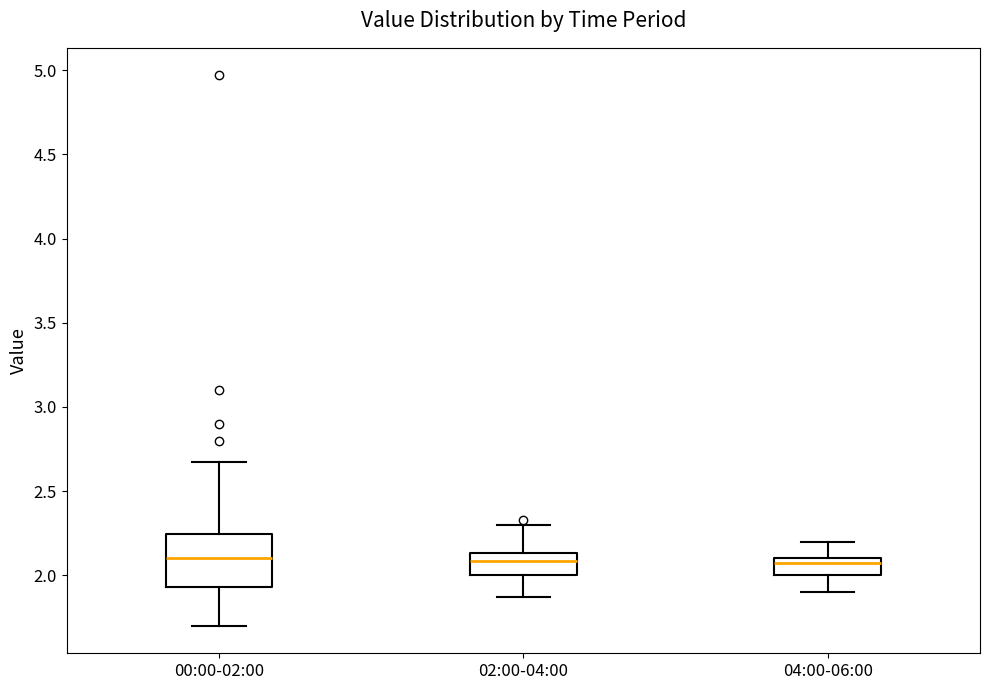

Where does the lower whisker of the box for 04:00-06:00 end on the y-axis? The values are not printed on the chart, so give them approximately, as read against the axis.

1.90